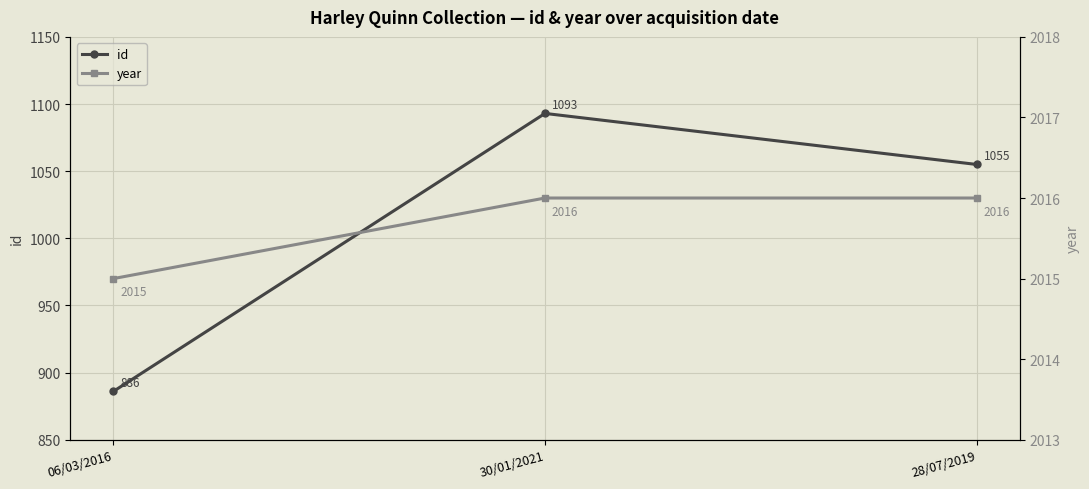

The year series shows 2016 at 28/07/2019. True or false?

True